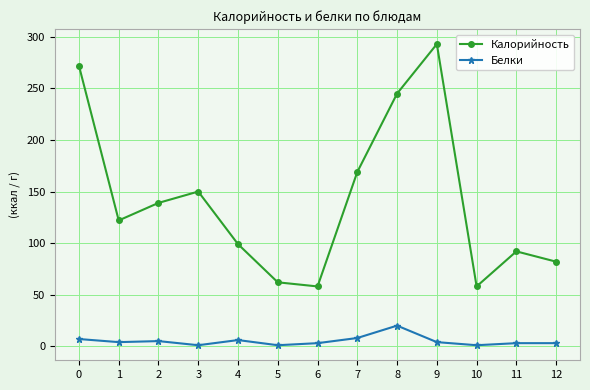

Count the number of data series in this chart.

2